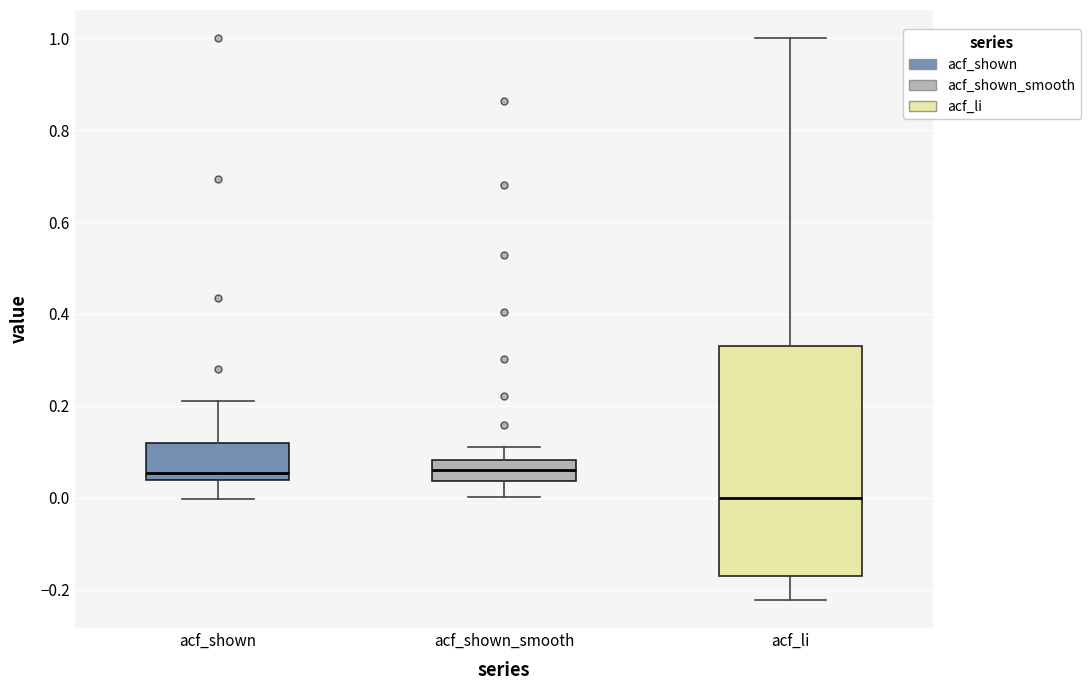

Reading left to right, read every box against the y-axis: the position of its median line, the range the box covers, and the ends of its whiskers. The values are not printed on the chart, so give them approximately, as read against the axis.

acf_shown: median 0.06, box 0.04 to 0.12, whiskers 0.00 to 0.22
acf_shown_smooth: median 0.06, box 0.04 to 0.08, whiskers 0.00 to 0.12
acf_li: median 0.00, box -0.16 to 0.34, whiskers -0.22 to 1.00